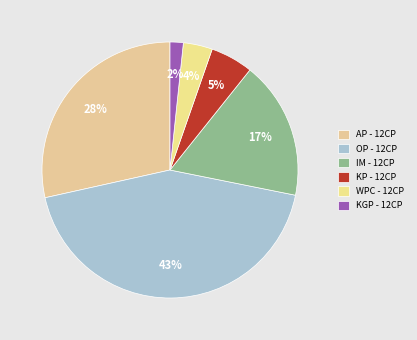

Does KP - 12CP account for over 50% of the chart?

No